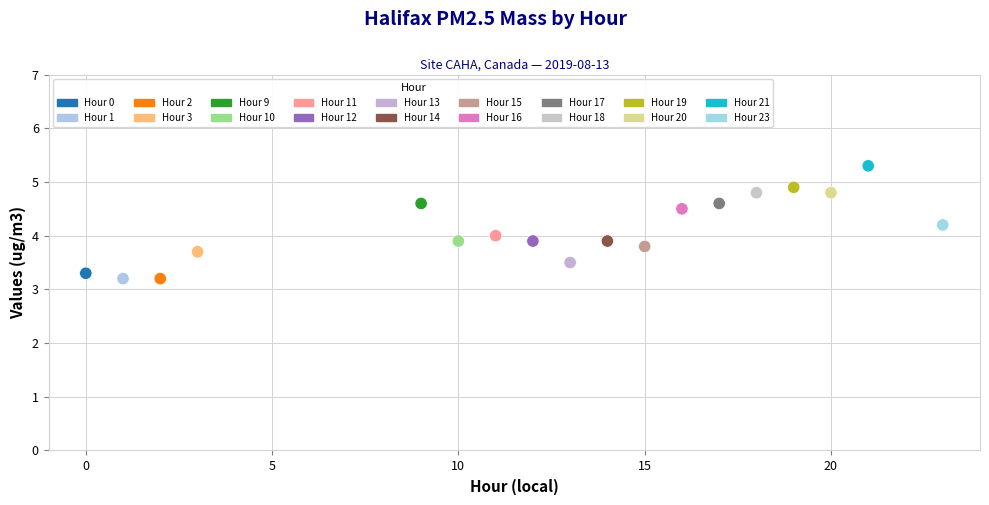

What is the range of X values (max minus min)?

23.0